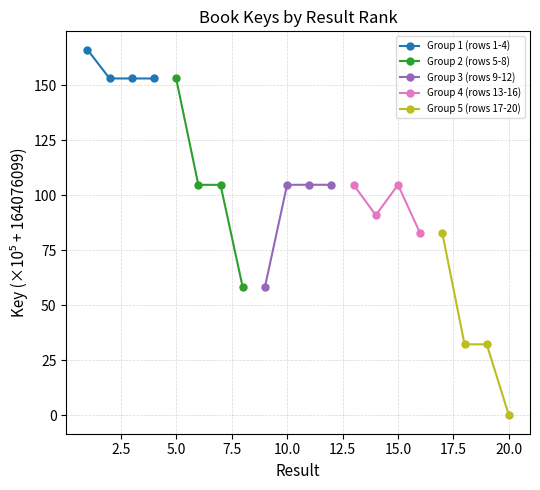

What is the value of the Group 1 (rows 1-4) point at the 4th from the left?

153.0